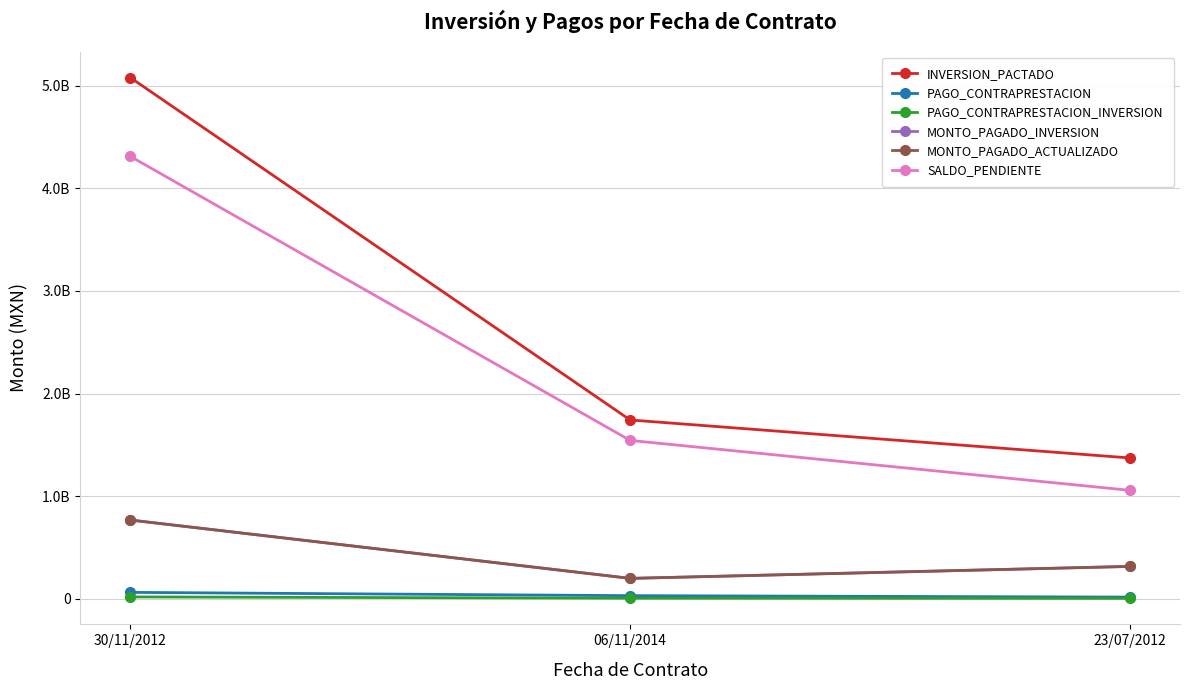

What is the total value across all series at 06/11/2014?

3722173599.7